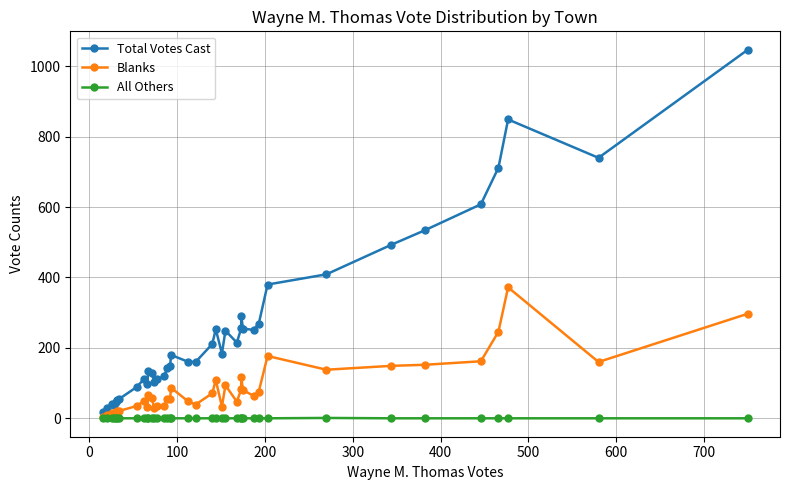

Rank the series by their average value, from highest to lowest.

Total Votes Cast, Blanks, All Others